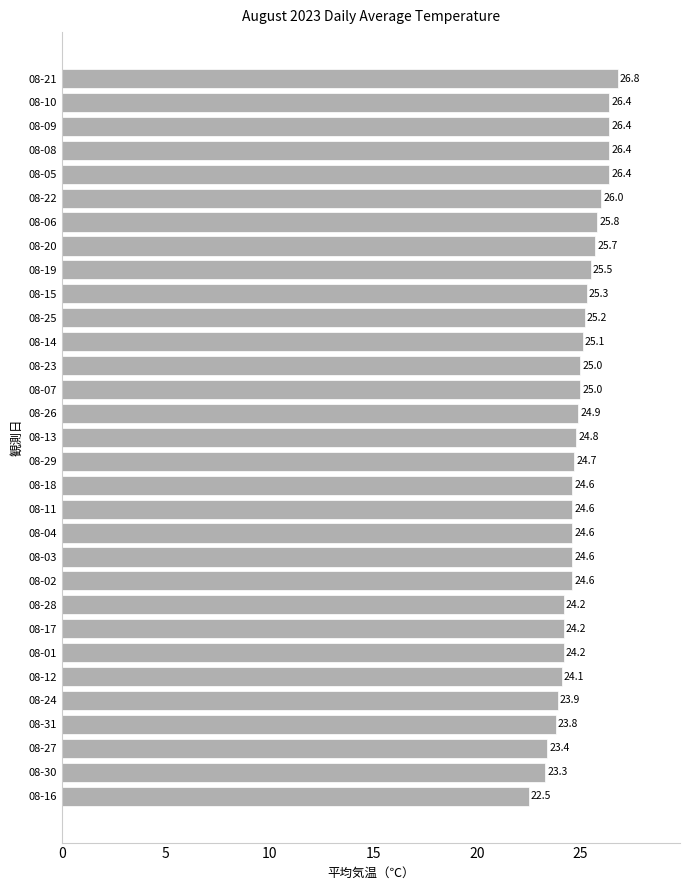

What is the difference between the values at 08-09 and 08-18?

1.8